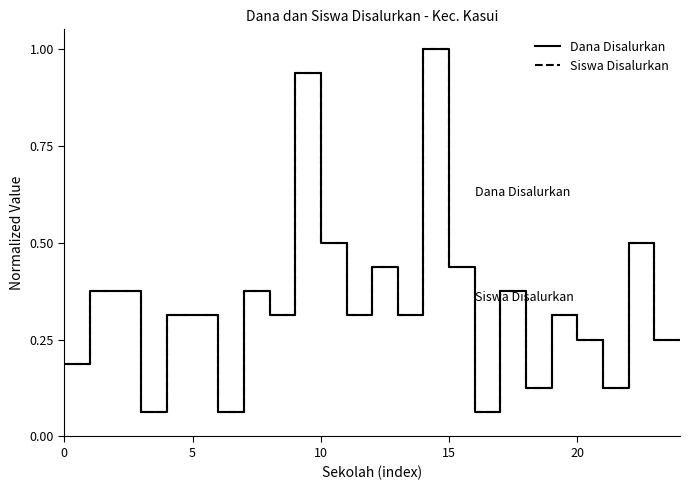

Which label corresponds to the largest value in the chart?

14